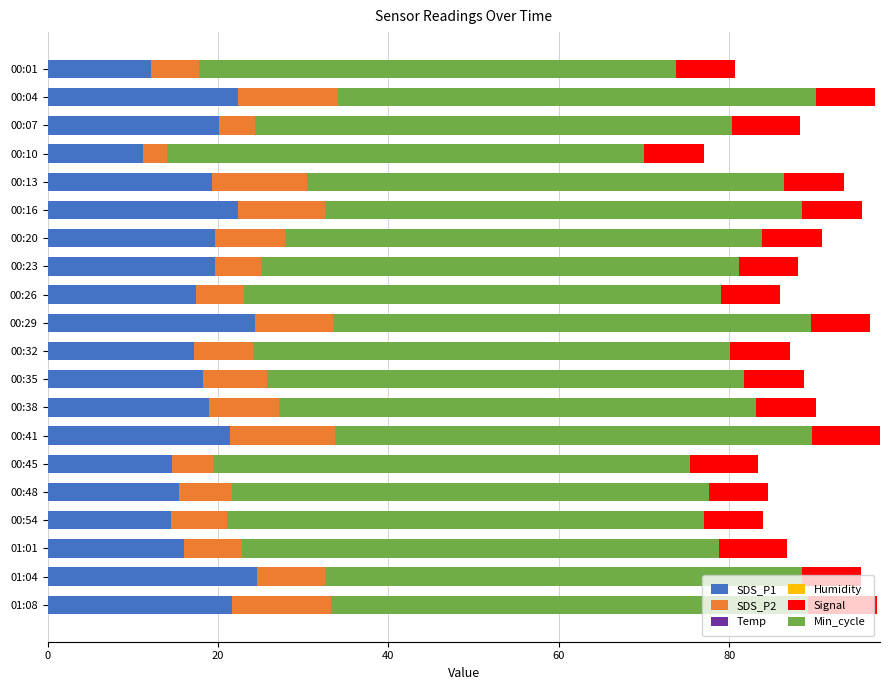

The value of SDS_P1 at 00:20 is 19.6. True or false?

True